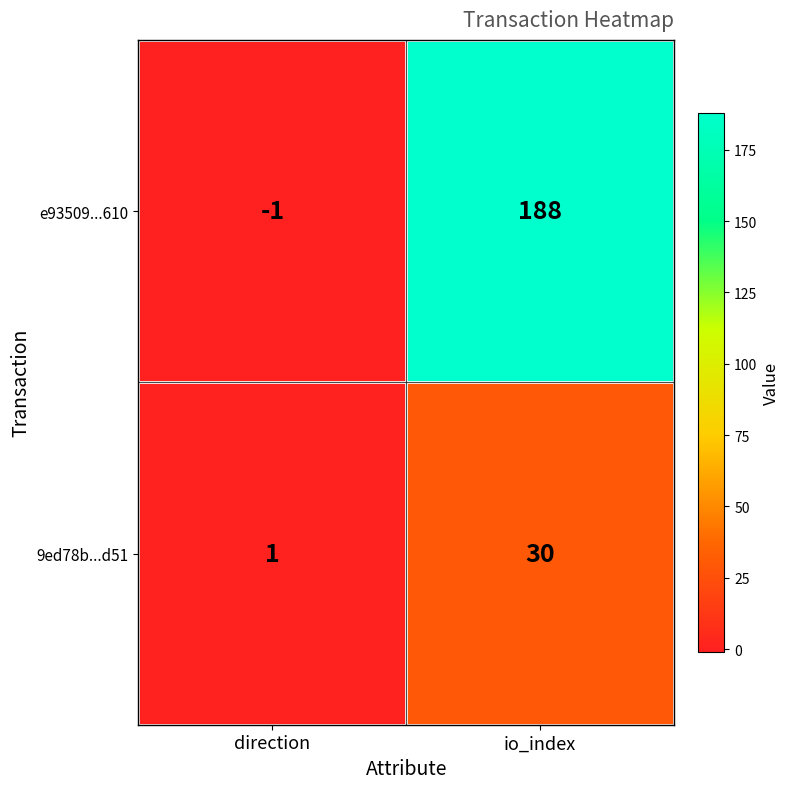

What is the average value of the e93509...610 series?

94